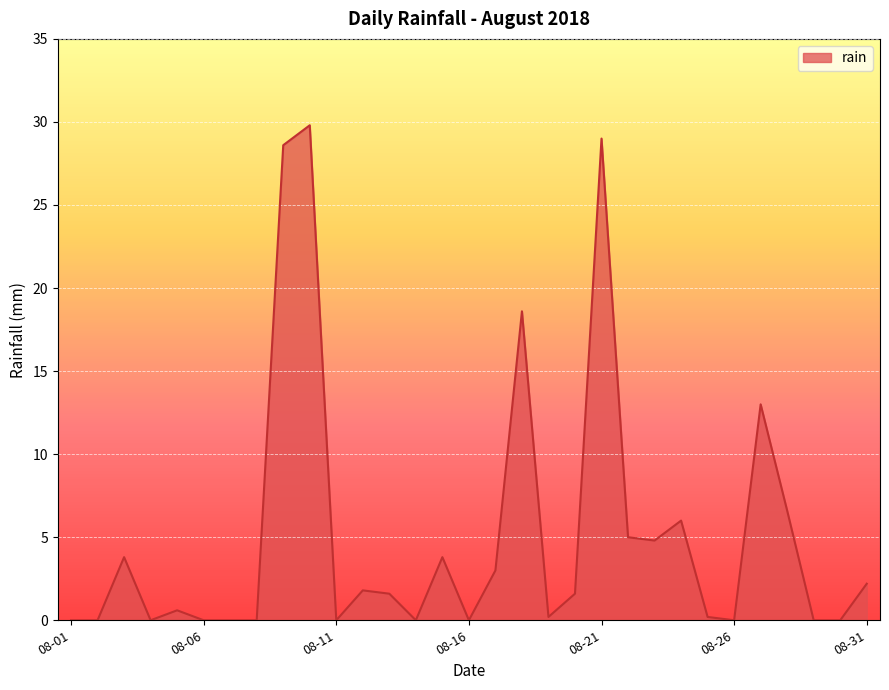

What is the difference between the second highest and minimum values?

29.0